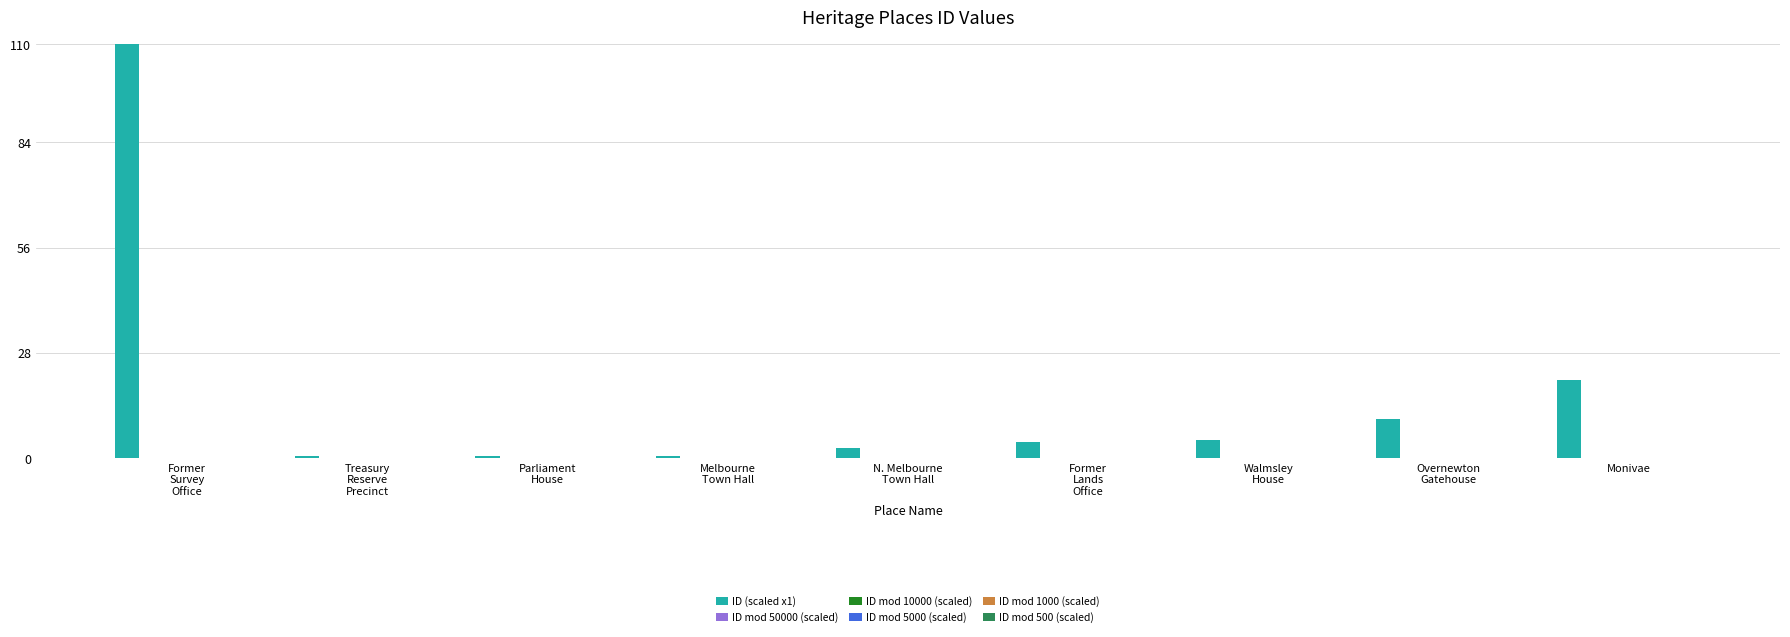

Are the bars horizontal?

No